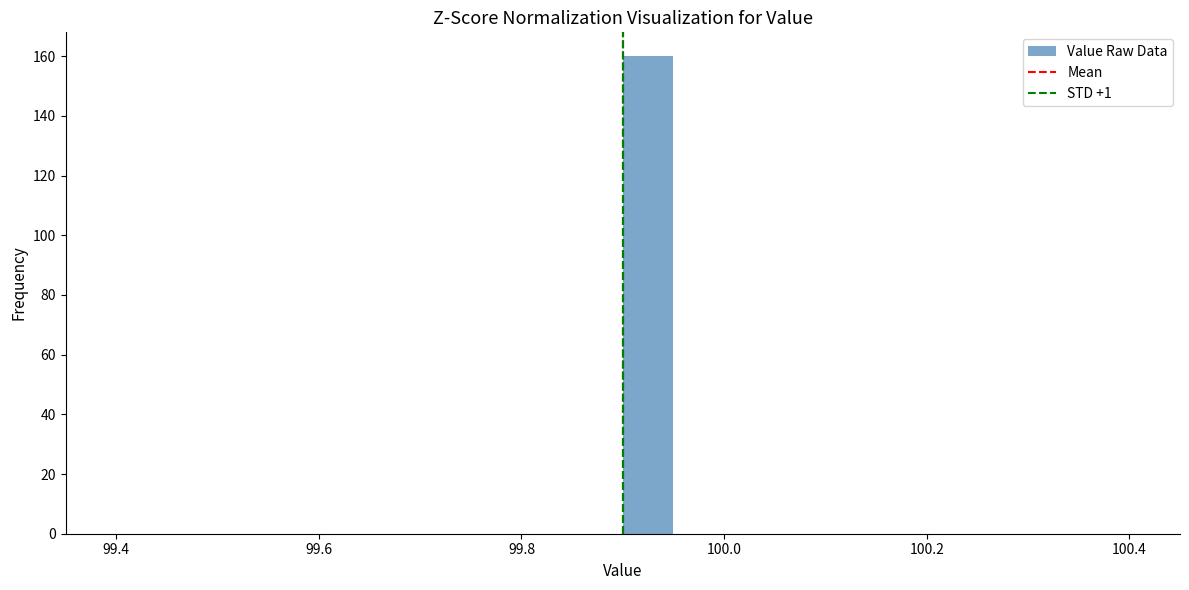

Read against the x-axis, roughly where is the centre of the tallest bar?

99.92